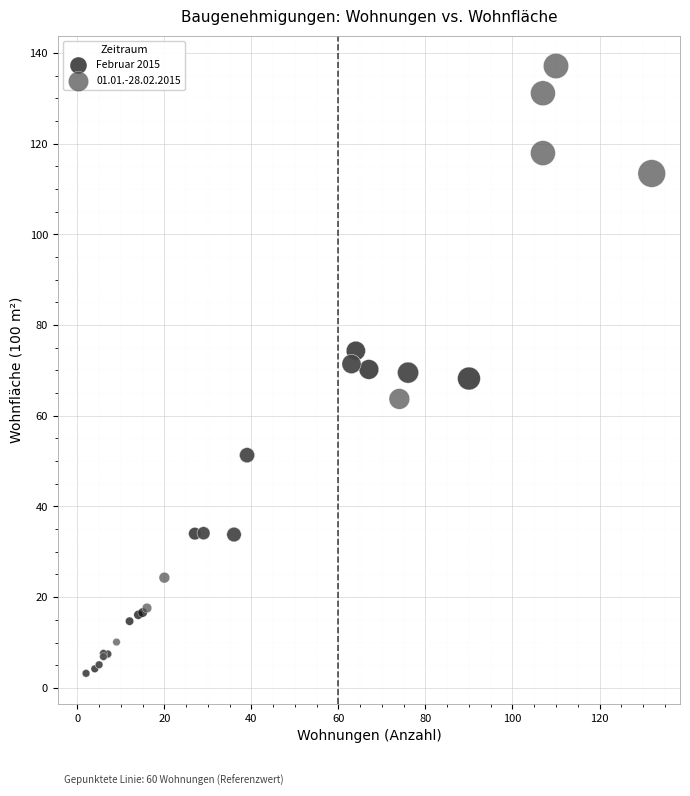

Which series contains the highest Y value?

01.01.-28.02.2015